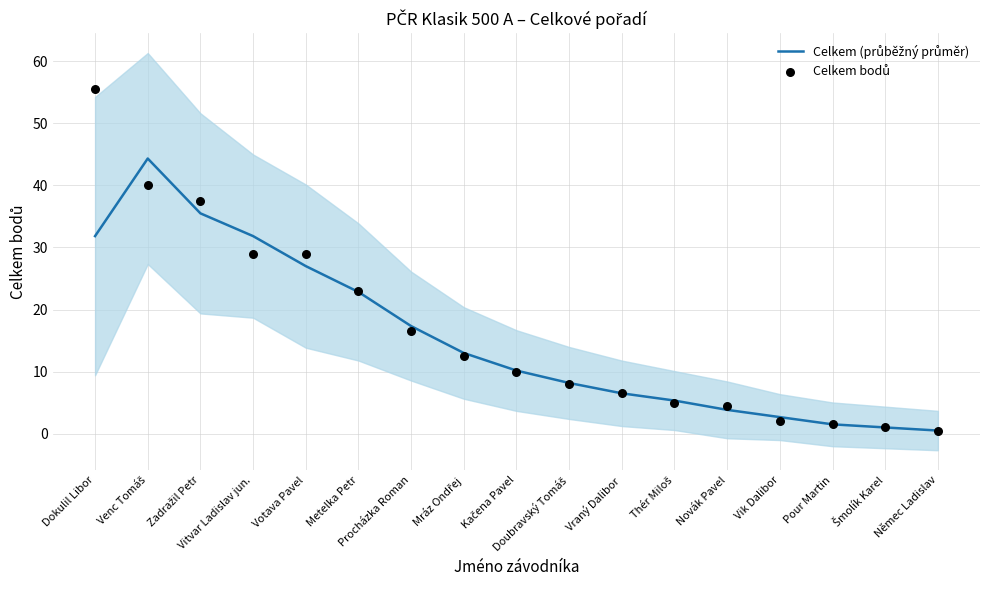

What are all the series names shown in the legend?

Celkem (průběžný průměr), Celkem bodů